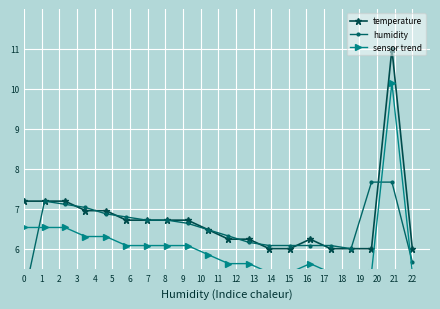

True or false: temperature and sensor trend intersect in this chart.

False